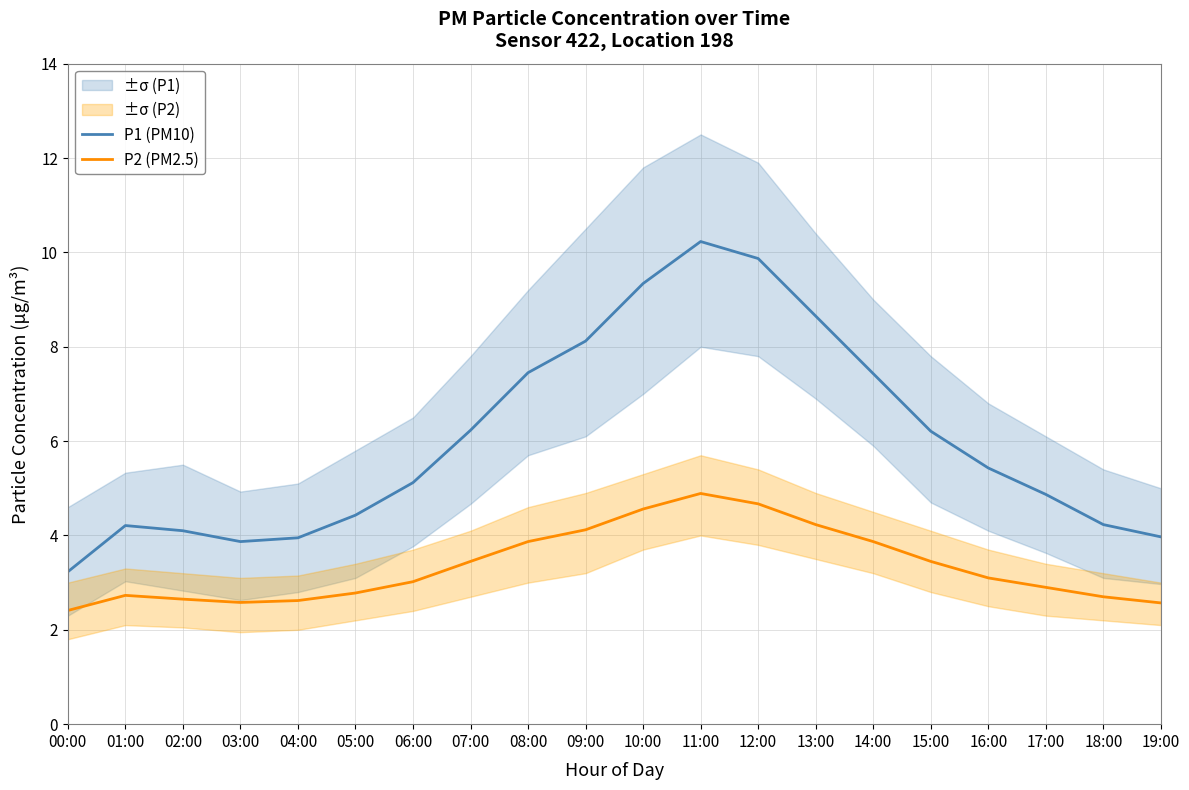

Which series has the widest spread of values?

P1 (PM10)